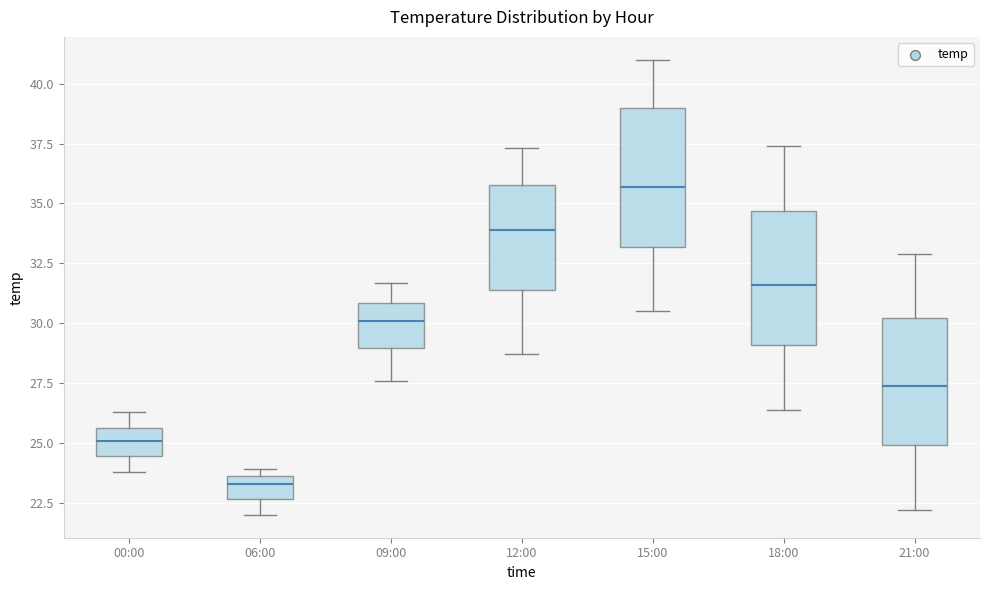

Reading left to right, transcribe this box plot: for each box, give where its median line is, the range the box spans, and where its two whiskers end, as read against the y-axis. The values are not printed on the chart, so give them approximately, as read against the axis.

00:00: median 25.0, box 24.5 to 25.5, whiskers 24.0 to 26.5
06:00: median 23.5 (just below the box's upper edge), box 22.5 to 23.5, whiskers 22.0 to 24.0
09:00: median 30.0, box 29.0 to 31.0, whiskers 27.5 to 31.5
12:00: median 34.0, box 31.5 to 36.0, whiskers 28.5 to 37.5
15:00: median 35.5, box 33.0 to 39.0, whiskers 30.5 to 41.0
18:00: median 31.5, box 29.0 to 34.5, whiskers 26.5 to 37.5
21:00: median 27.5, box 25.0 to 30.0, whiskers 22.0 to 33.0